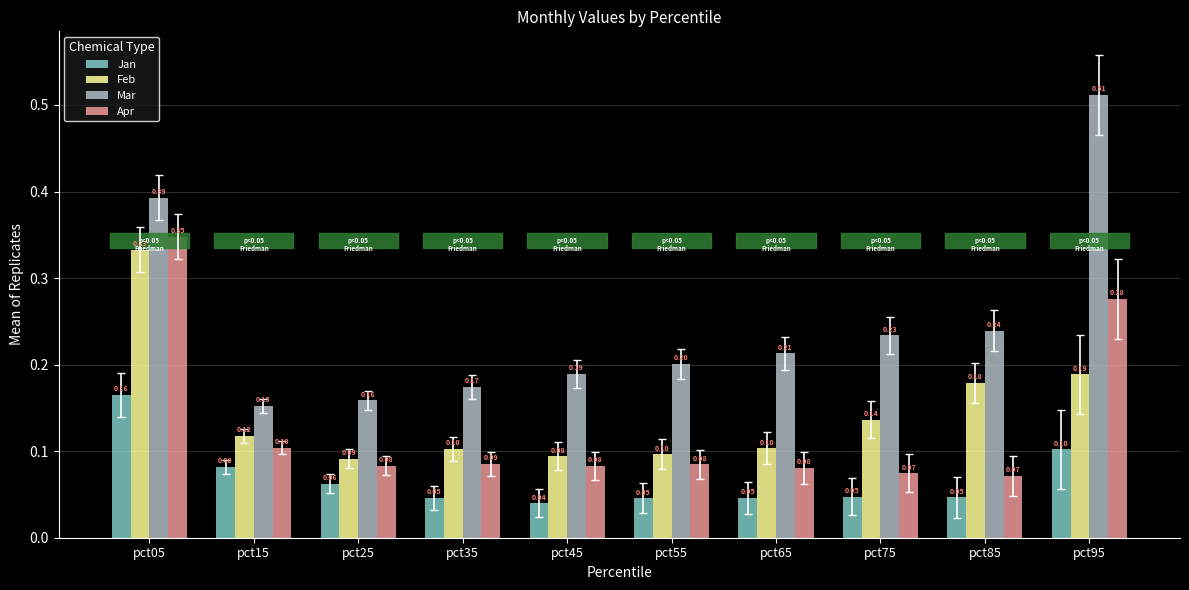

What is the value of the Mar bar at the 9th from the left?

0.2